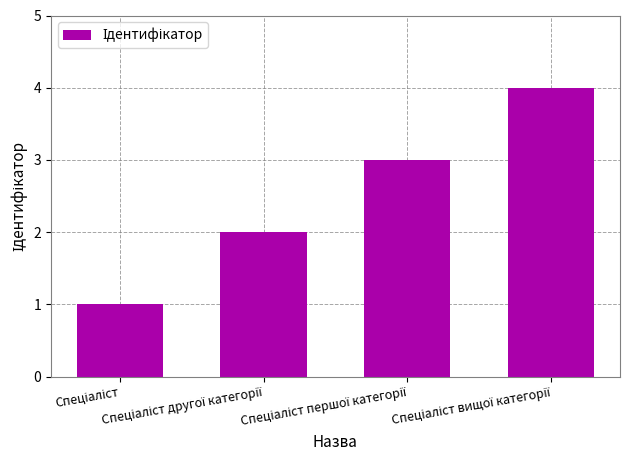

Does the chart contain any negative values?

No